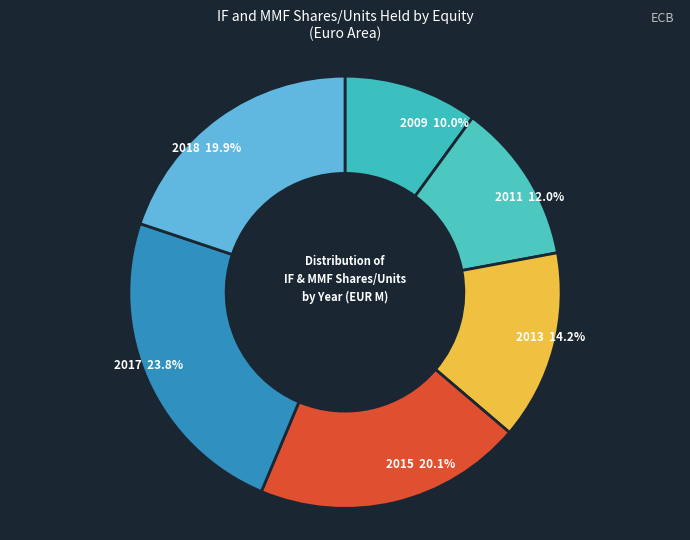

What is the ratio of the value at 2017 to the value at 2009?

2.4